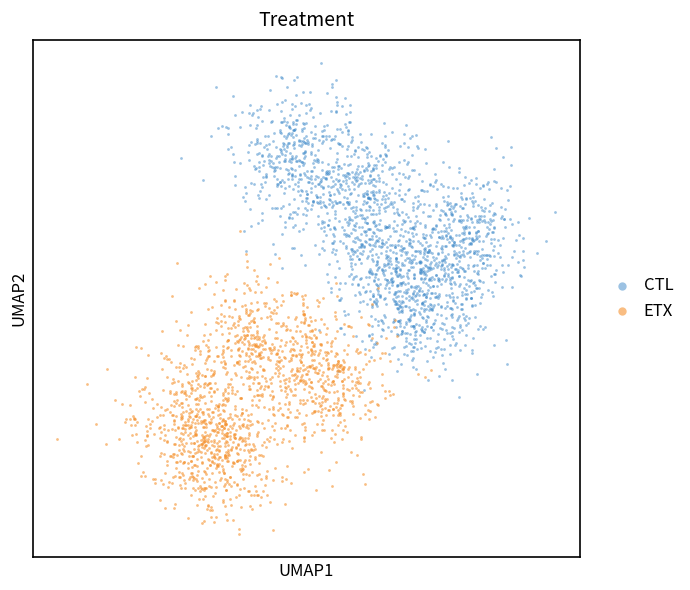

What are all the series names shown in the legend?

CTL, ETX